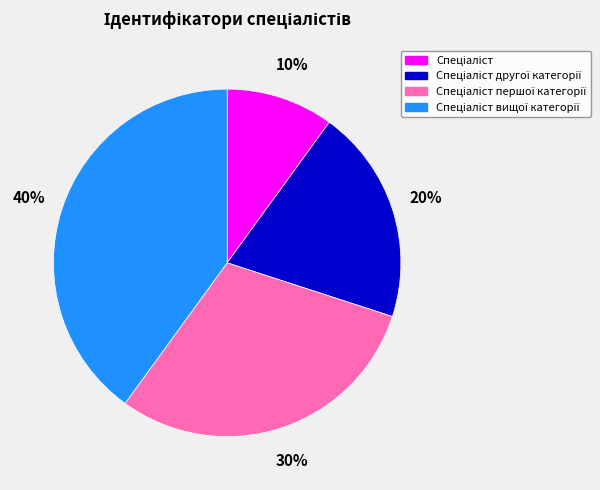

Count the number of slices in the pie.

4